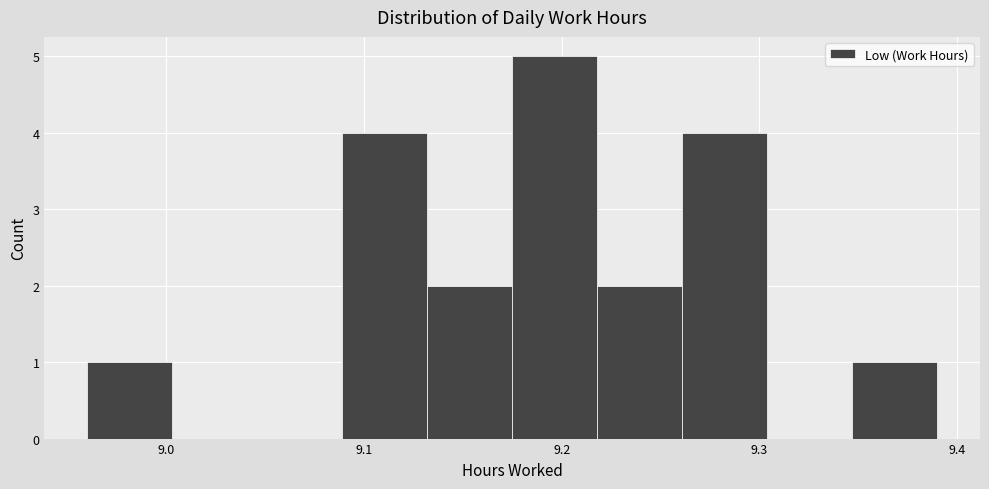

How tall is the bar that spans 9.132 to 9.175 on the x-axis? Neither the bar edges nor the heights are printed on the chart, so give them approximately, as read against the axes.

2